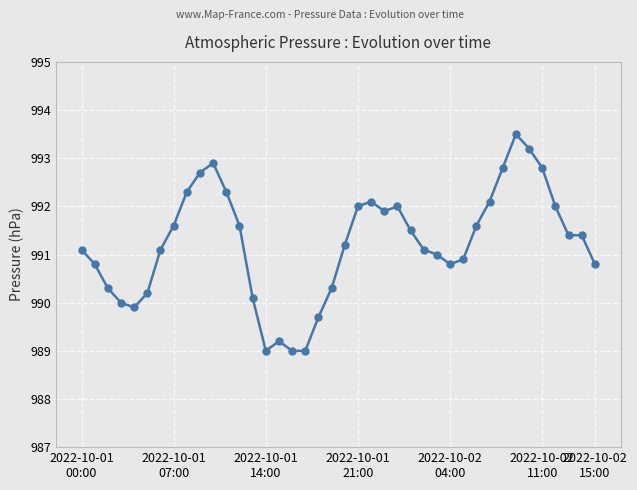

What is the value of the 27th point from the left?

991.1